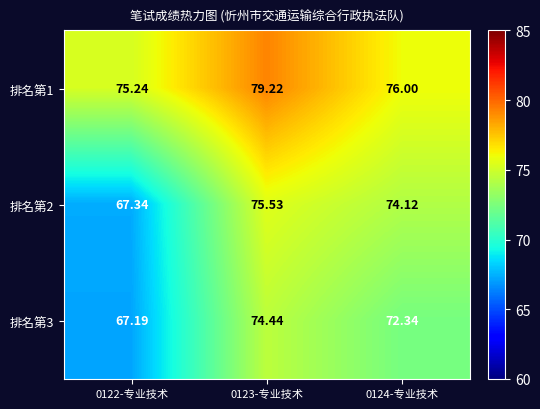

Rank the series by their average value, from lowest to highest.

排名第3, 排名第2, 排名第1